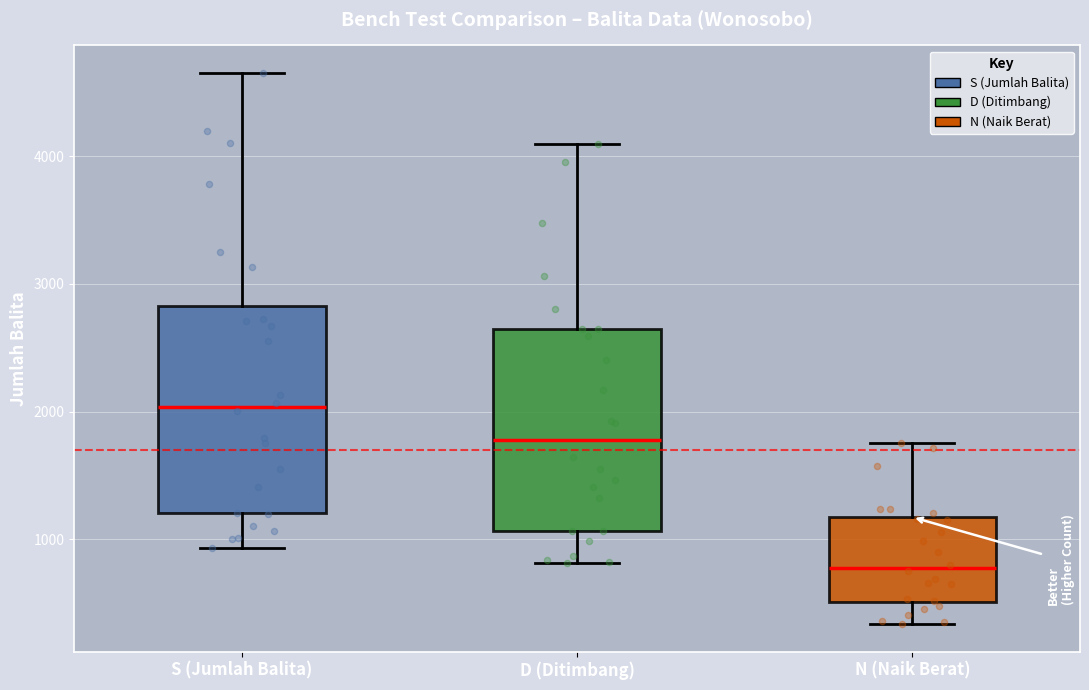

Where does the median line of the box for N (Naik Berat) sit on the y-axis? The values are not printed on the chart, so give them approximately, as read against the axis.

800